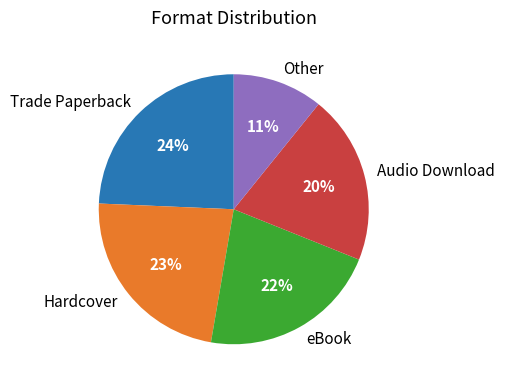

Between Hardcover and Trade Paperback, which is larger?

Trade Paperback